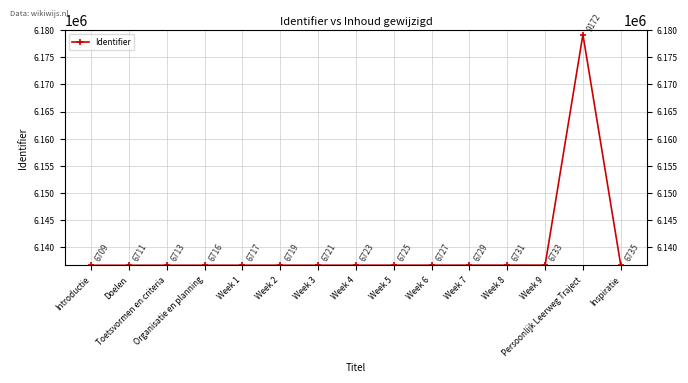

What is the sum of all values?

92093281